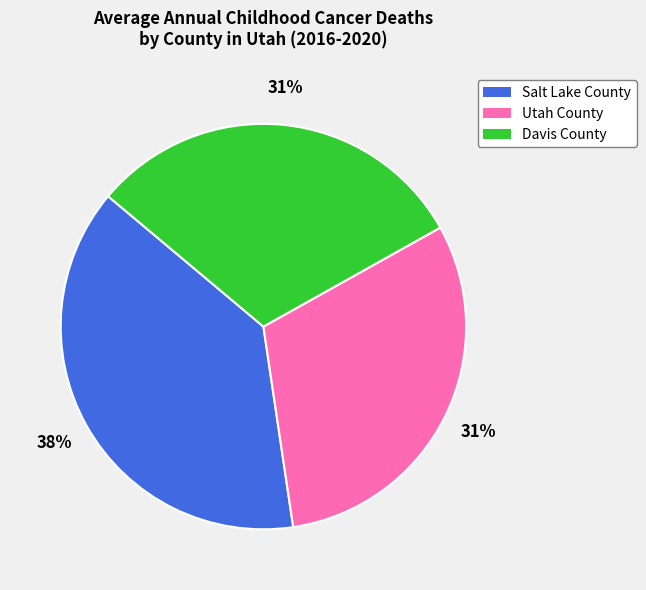

Count the number of slices in the pie.

3